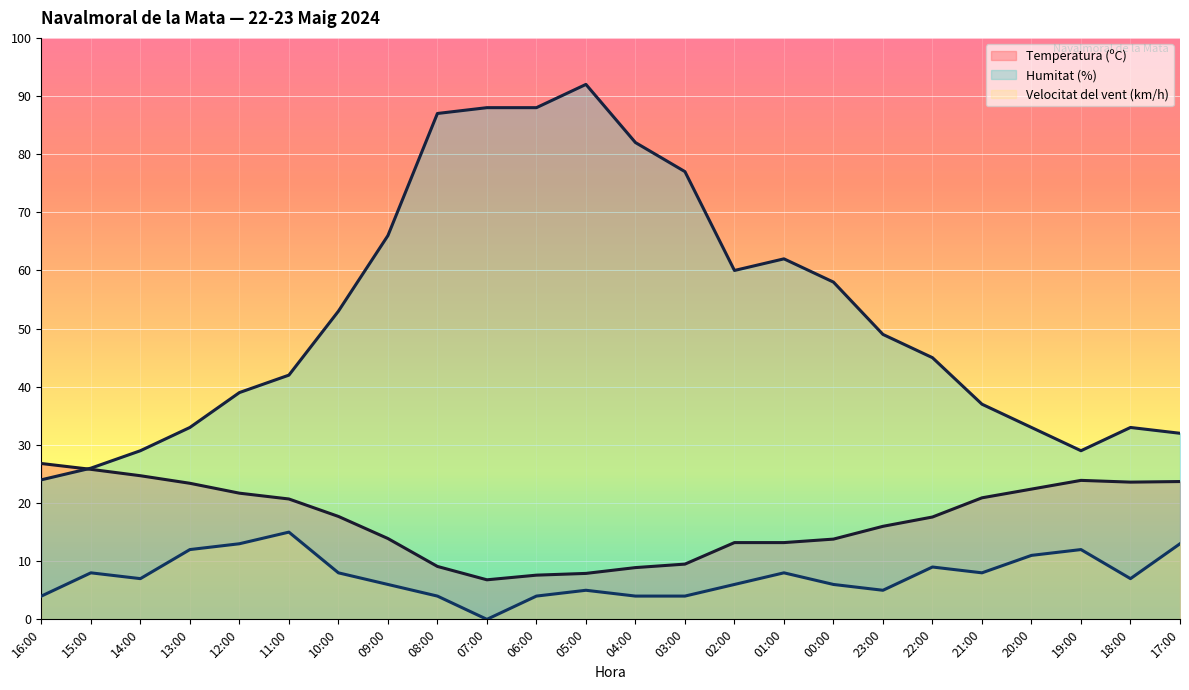

What is the sum of all Velocitat del vent (km/h) values?

179.0